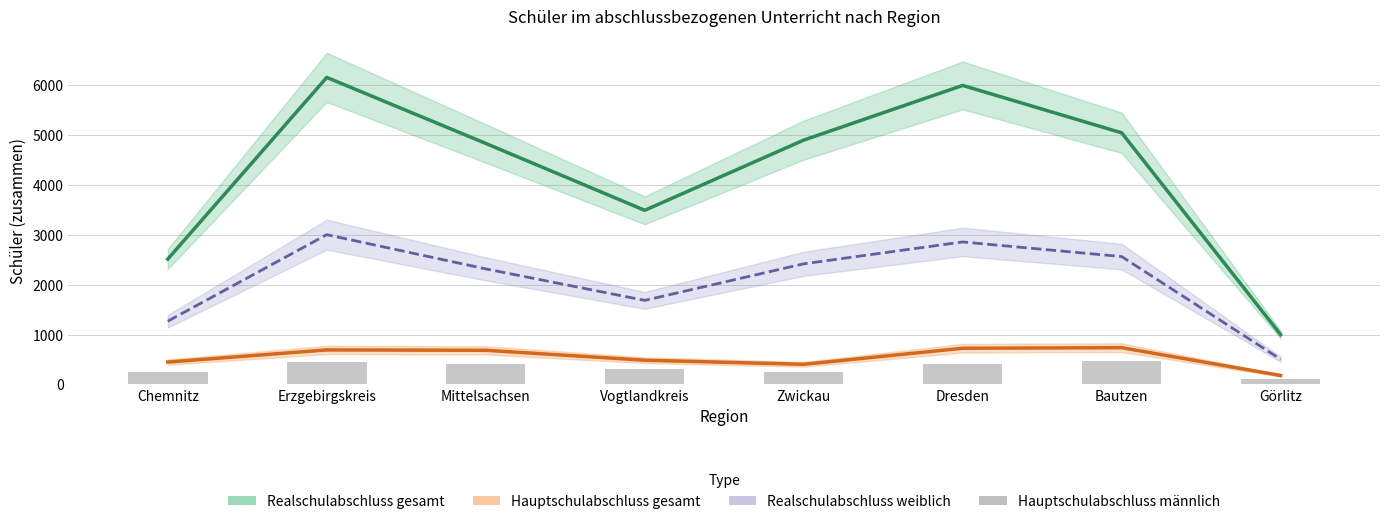

Reading left to right, what are all the values shown in this chart?

Realschulabschluss gesamt: Chemnitz=2512	Erzgebirgskreis=6152	Mittelsachsen=4830	Vogtlandkreis=3489	Zwickau=4896	Dresden=5992	Bautzen=5042	Görlitz=998
Hauptschulabschluss gesamt: Chemnitz=448	Erzgebirgskreis=691	Mittelsachsen=684	Vogtlandkreis=485	Zwickau=403	Dresden=725	Bautzen=736	Görlitz=179
Realschulabschluss weiblich: Chemnitz=1267	Erzgebirgskreis=3001	Mittelsachsen=2315	Vogtlandkreis=1684	Zwickau=2417	Dresden=2855	Bautzen=2562	Görlitz=504
Hauptschulabschluss männlich: Chemnitz=257	Erzgebirgskreis=443	Mittelsachsen=416	Vogtlandkreis=307	Zwickau=239	Dresden=415	Bautzen=465	Görlitz=110